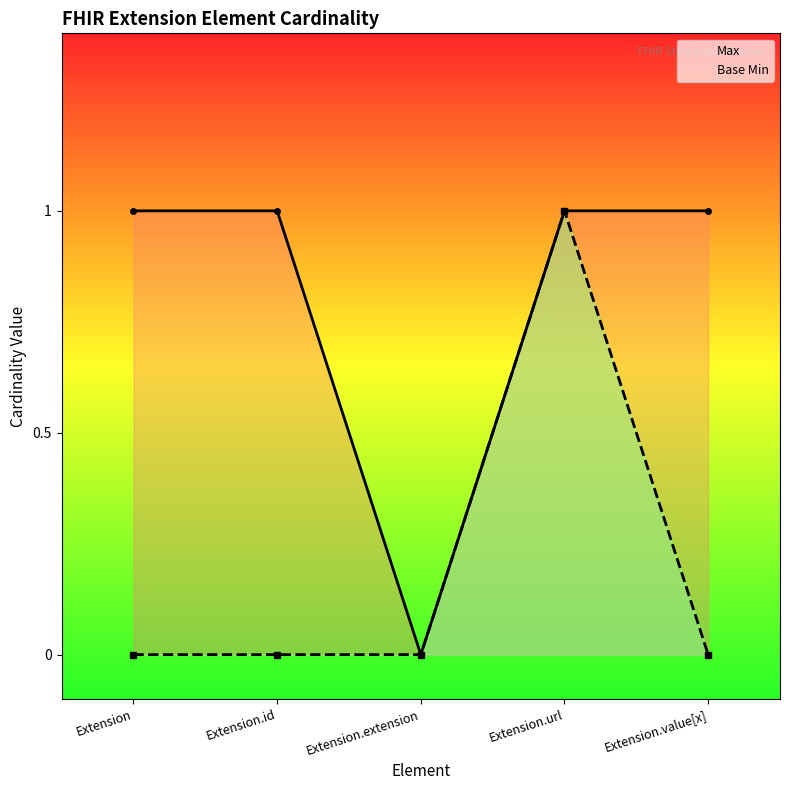

True or false: Base Min and Max intersect in this chart.

False